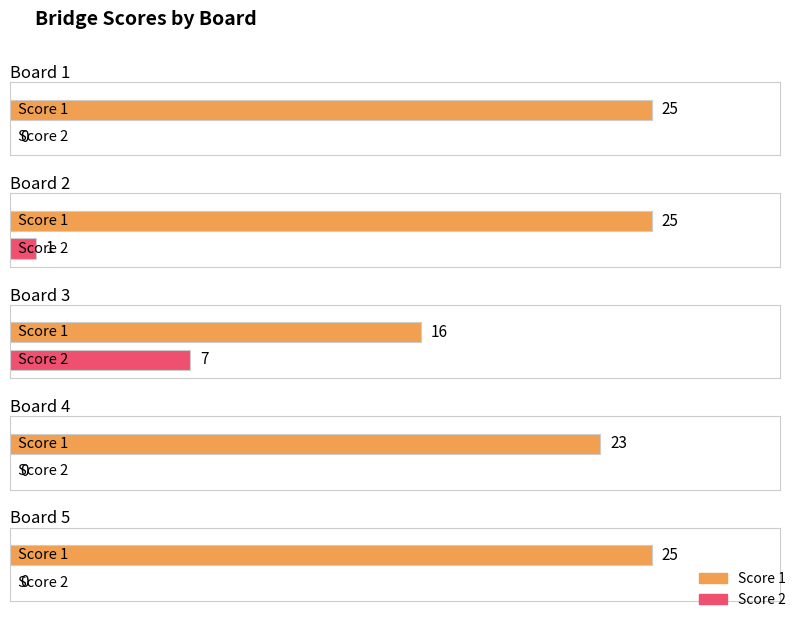

What is the approximate value of Score 1 at Board 5?

25